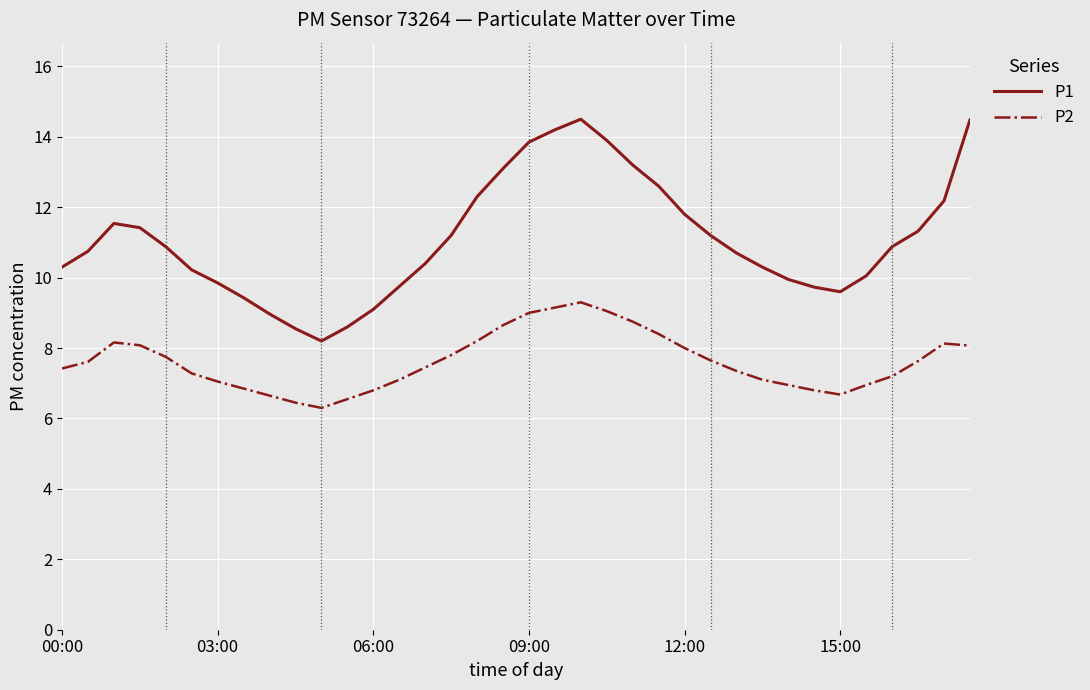

Is this an area chart (filled region under the line)?

No